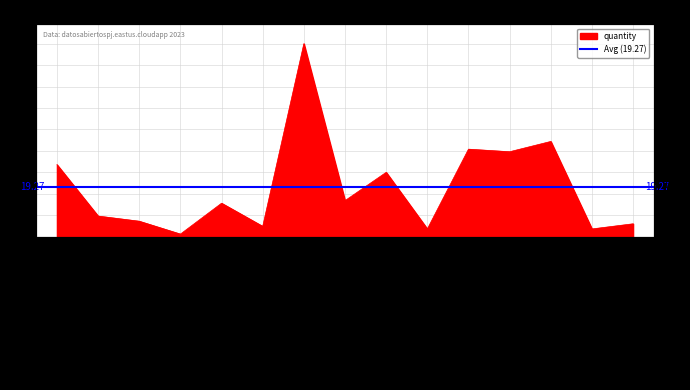

Where is the first local maximum?

ACEITE PARA MOTOR